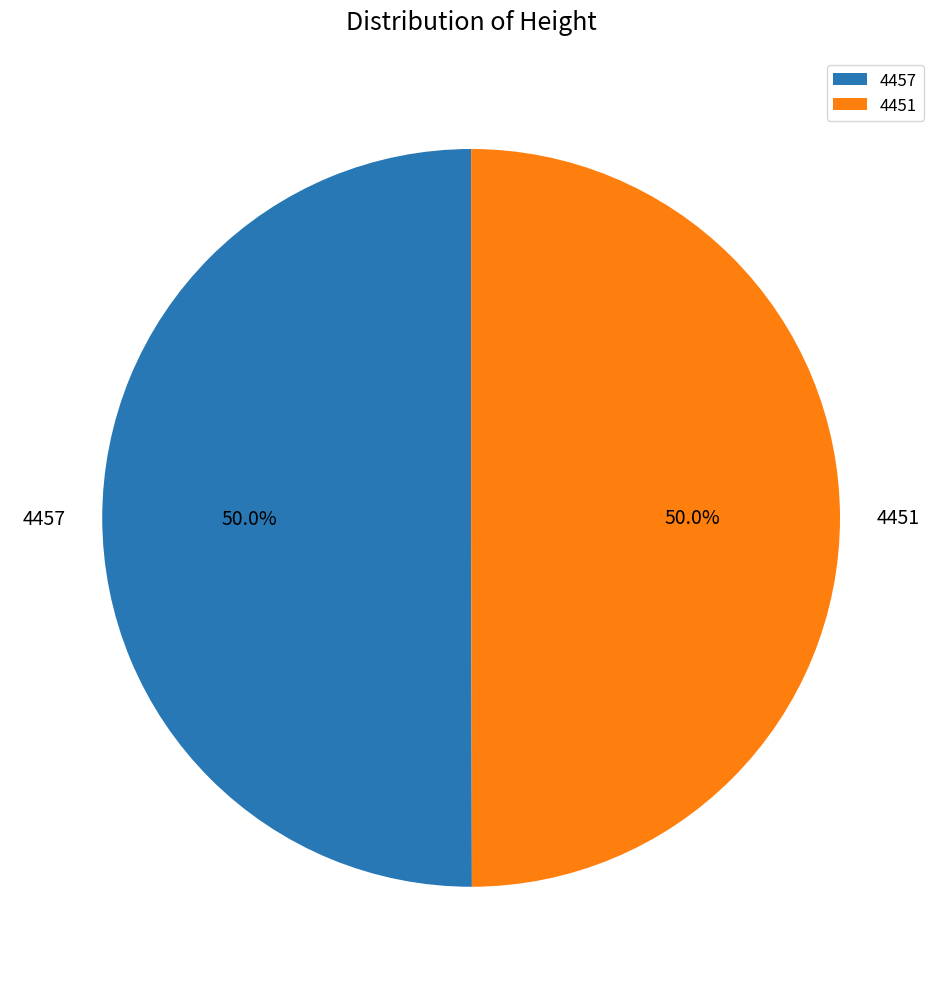

Approximately how many times larger is the value at 4457 compared to 4451?

1.0